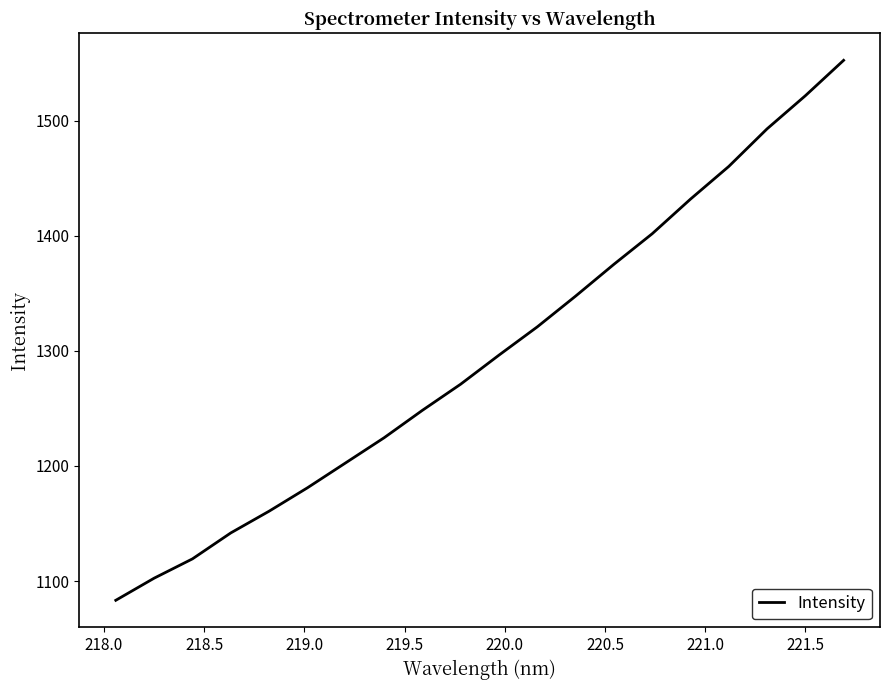

What is the greatest value displayed?

1552.6